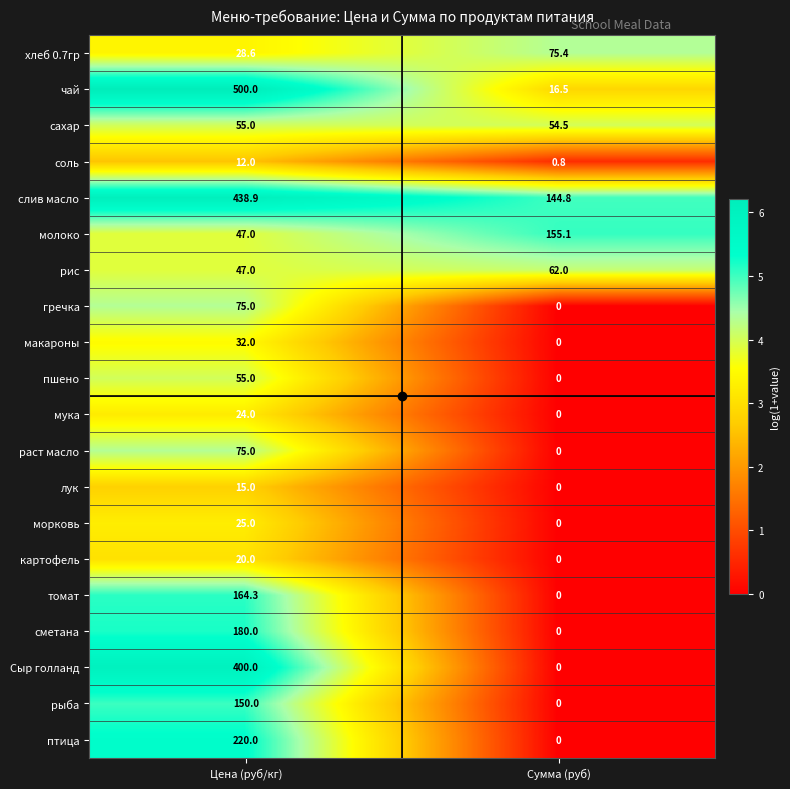

Which category has the lowest value in the птица series?

Сумма (руб)